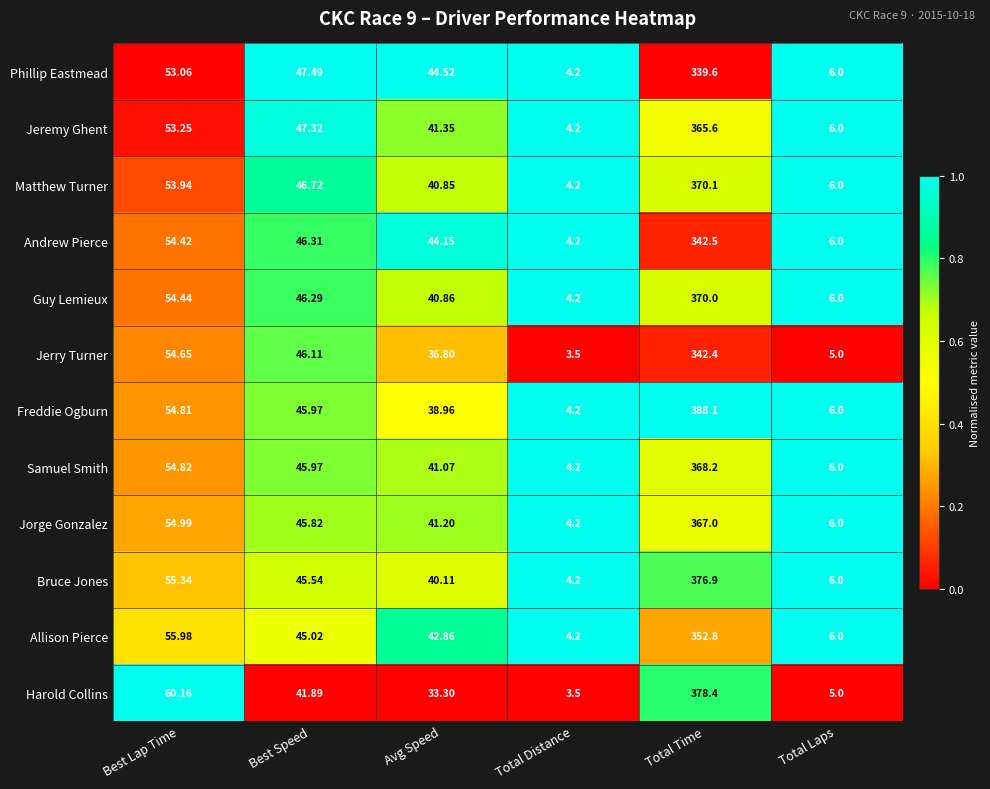

Which label corresponds to the smallest value in the chart?

Total Distance